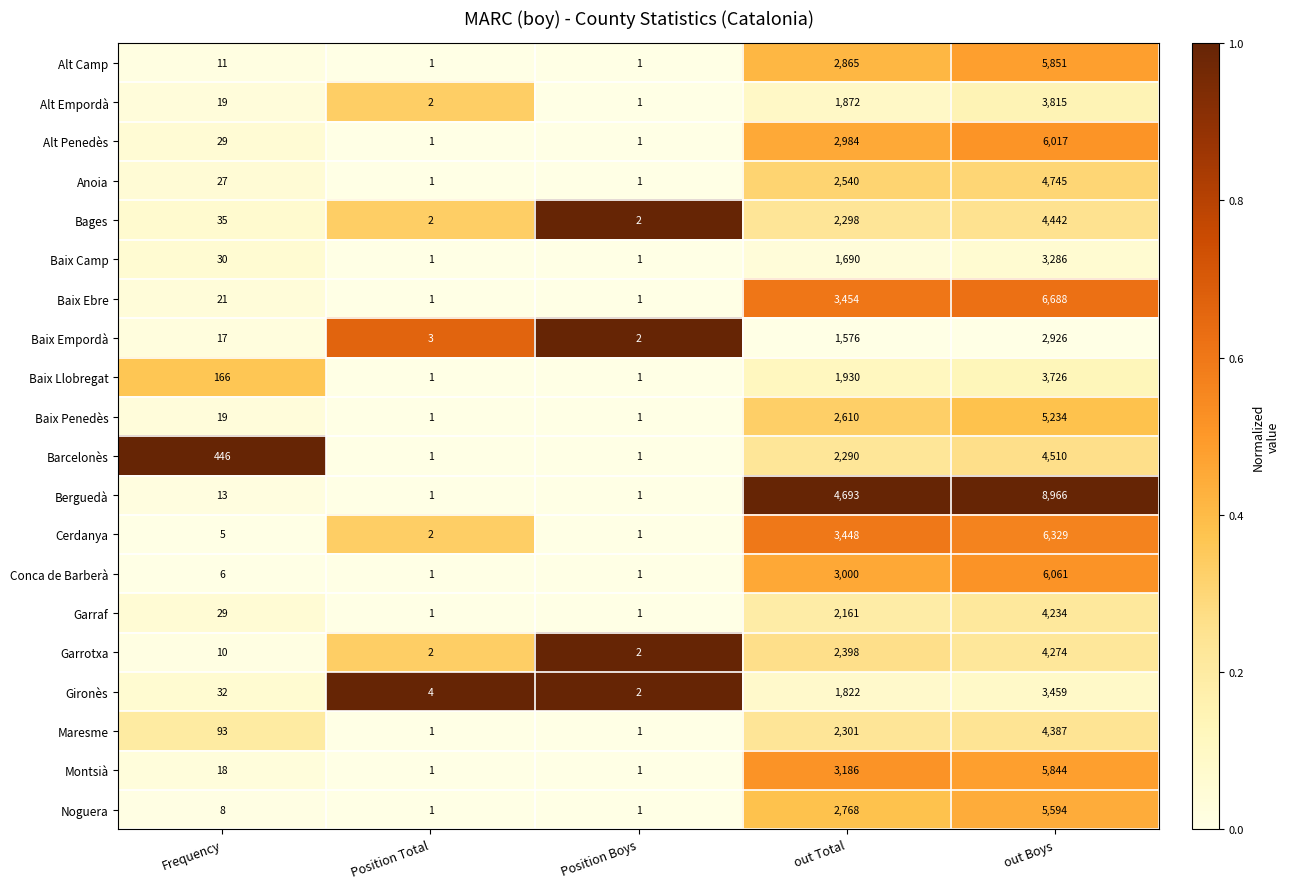

What is the greatest value displayed?

8966